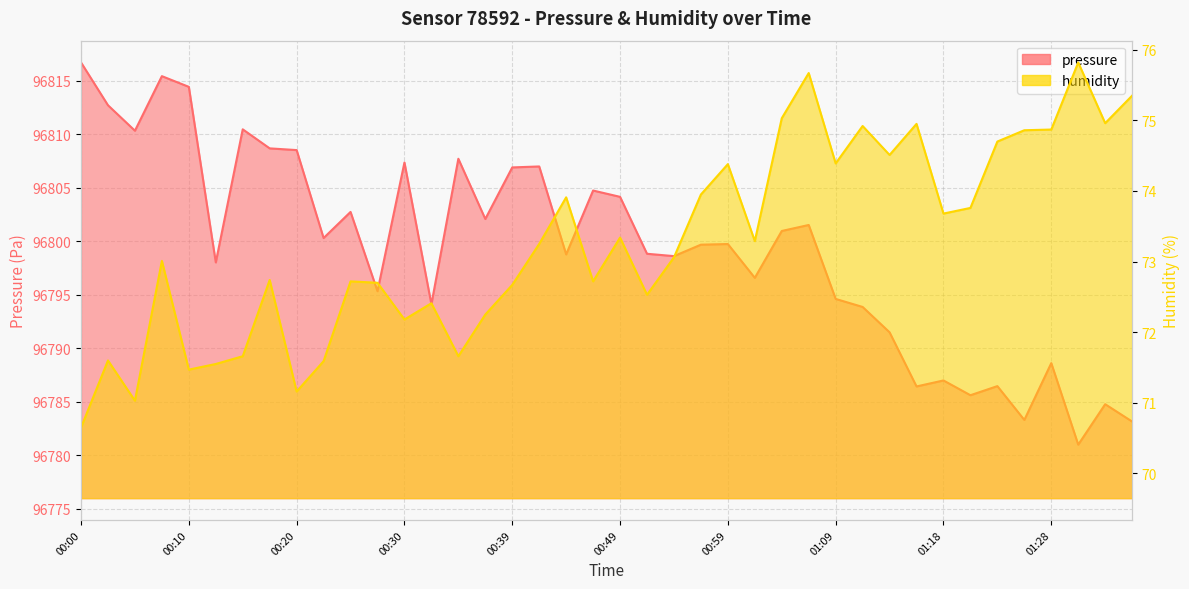

List the series in order of their peak value, lowest first.

humidity, pressure